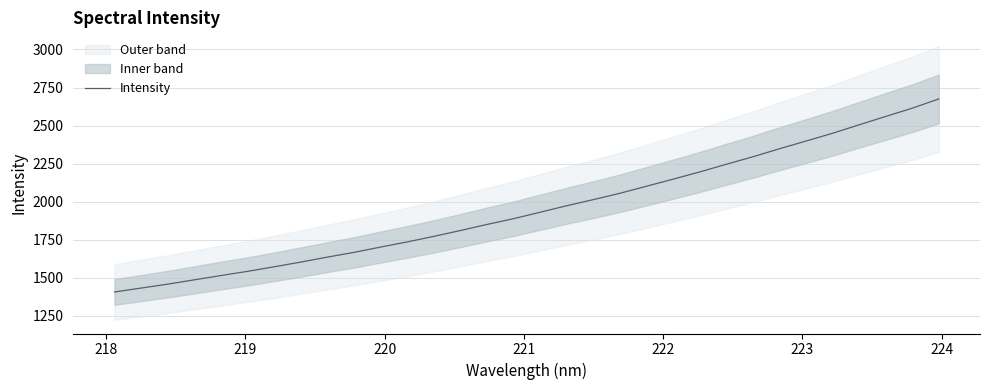

What is the lowest value of the Intensity series?

1406.8